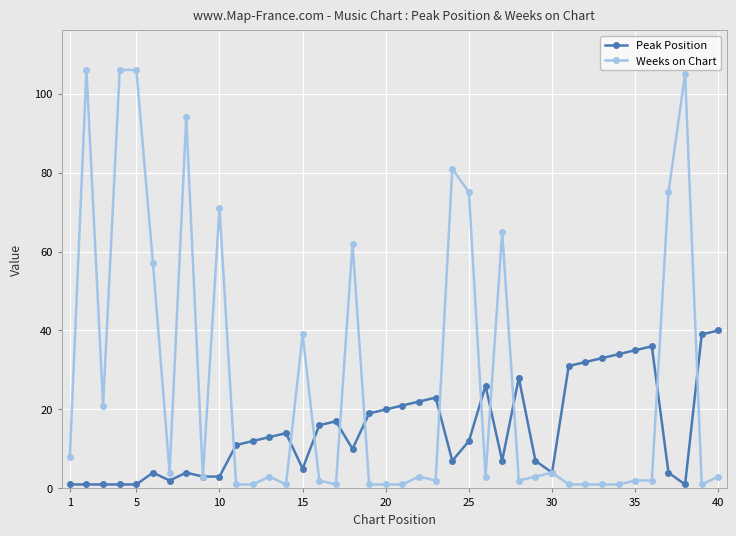

Rank the series by their average value, from highest to lowest.

Weeks on Chart, Peak Position